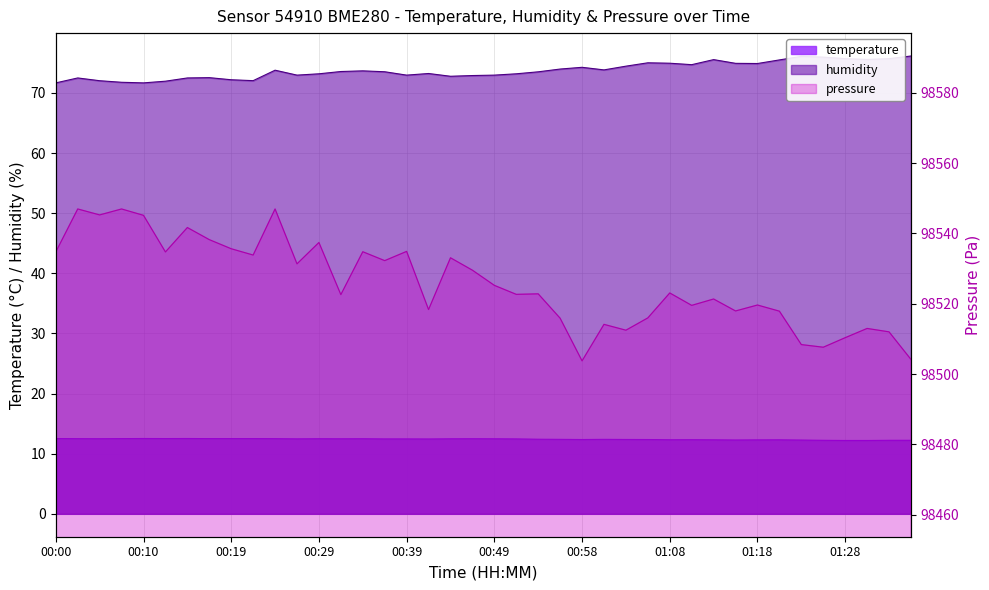

Which has a higher value, 01:31 or 01:28?

01:31